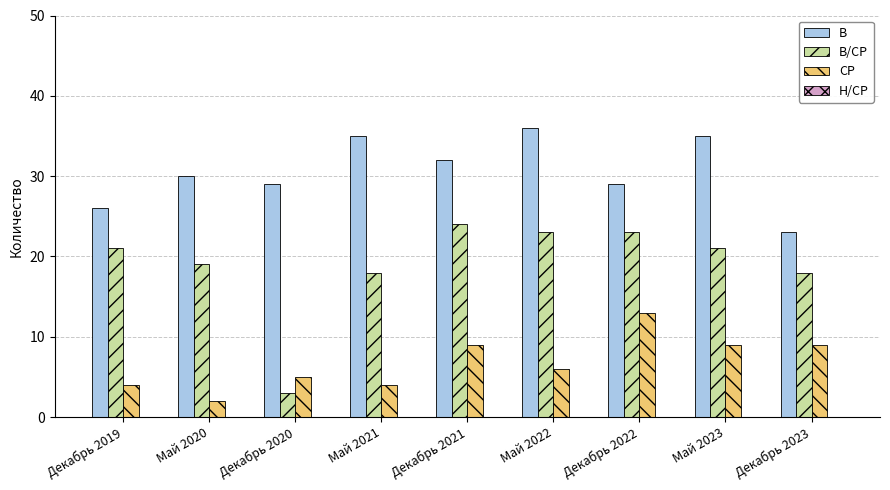

How many data points in В are less than 30?

4